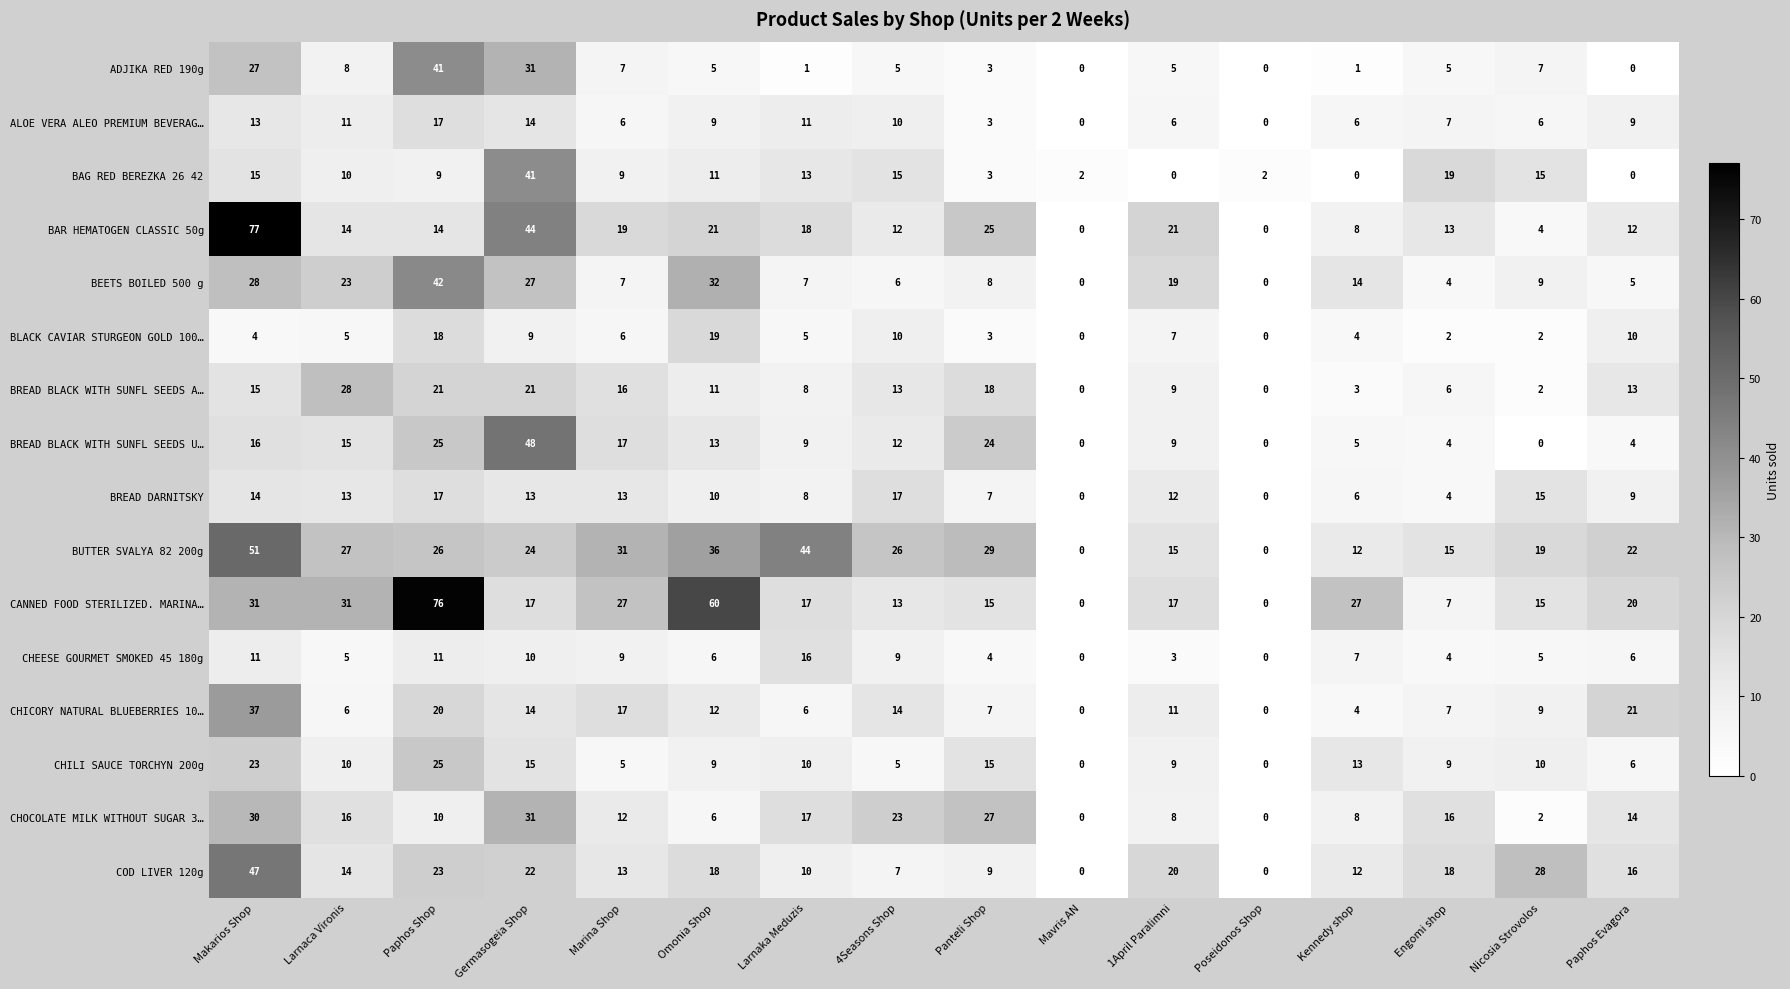

Which category has the highest value across all series?

Makarios Shop